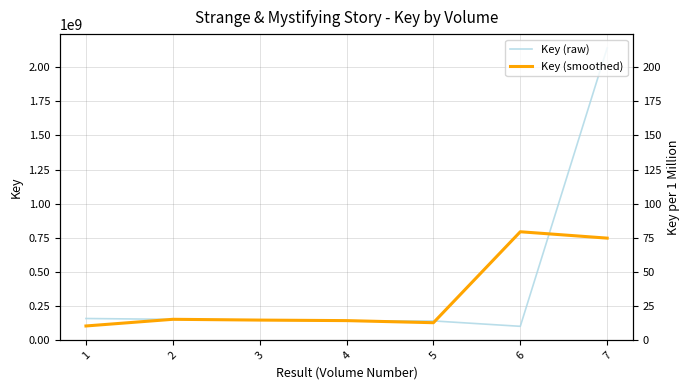

At which category does Key (raw) reach its first local valley?

6